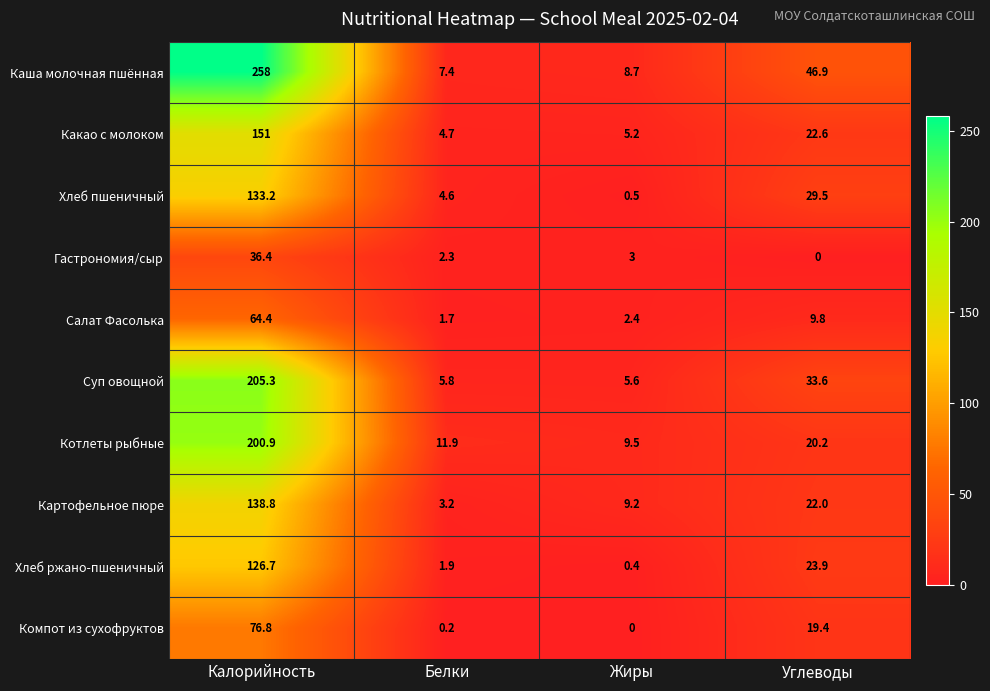

At Жиры, list the series in order from largest to smallest.

Котлеты рыбные, Картофельное пюре, Каша молочная пшённая, Суп овощной, Какао с молоком, Гастрономия/сыр, Салат Фасолька, Хлеб пшеничный, Хлеб ржано-пшеничный, Компот из сухофруктов